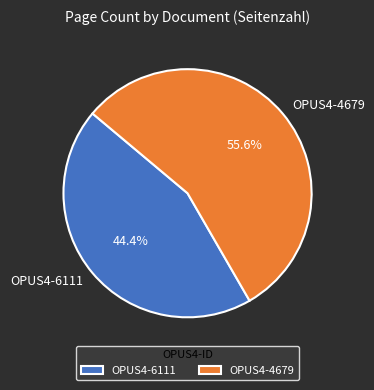

How many segments does this pie chart have?

2